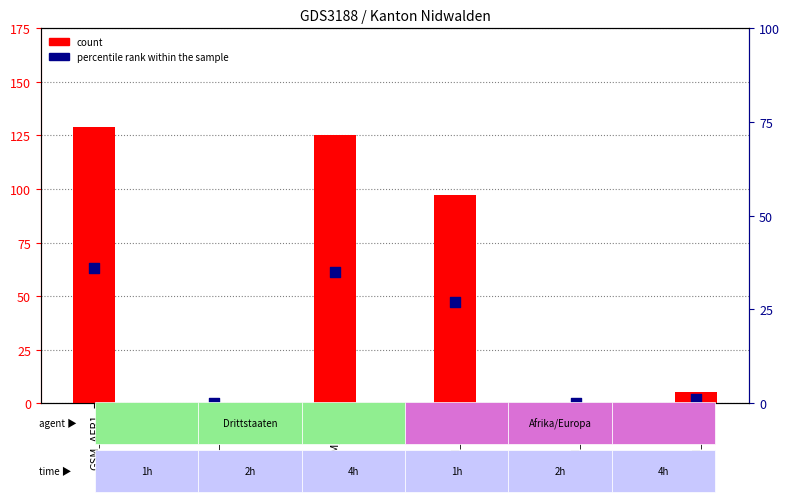

Is the value of percentile rank within the sample at GSM_EUR4 greater than the value of count at GSM_AME2?

Yes